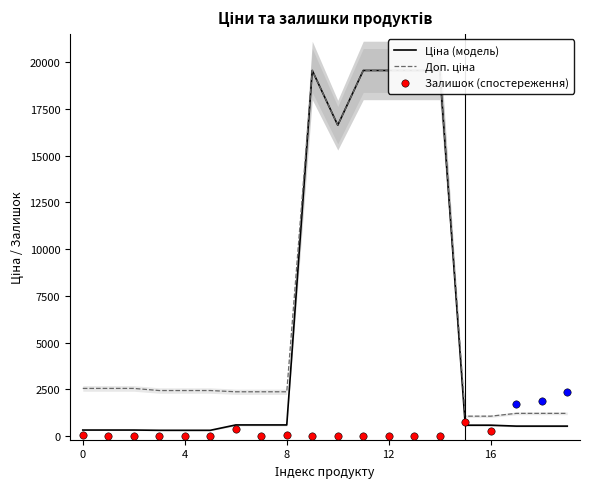

Which series reaches the maximum Y coordinate?

Ціна (модель)